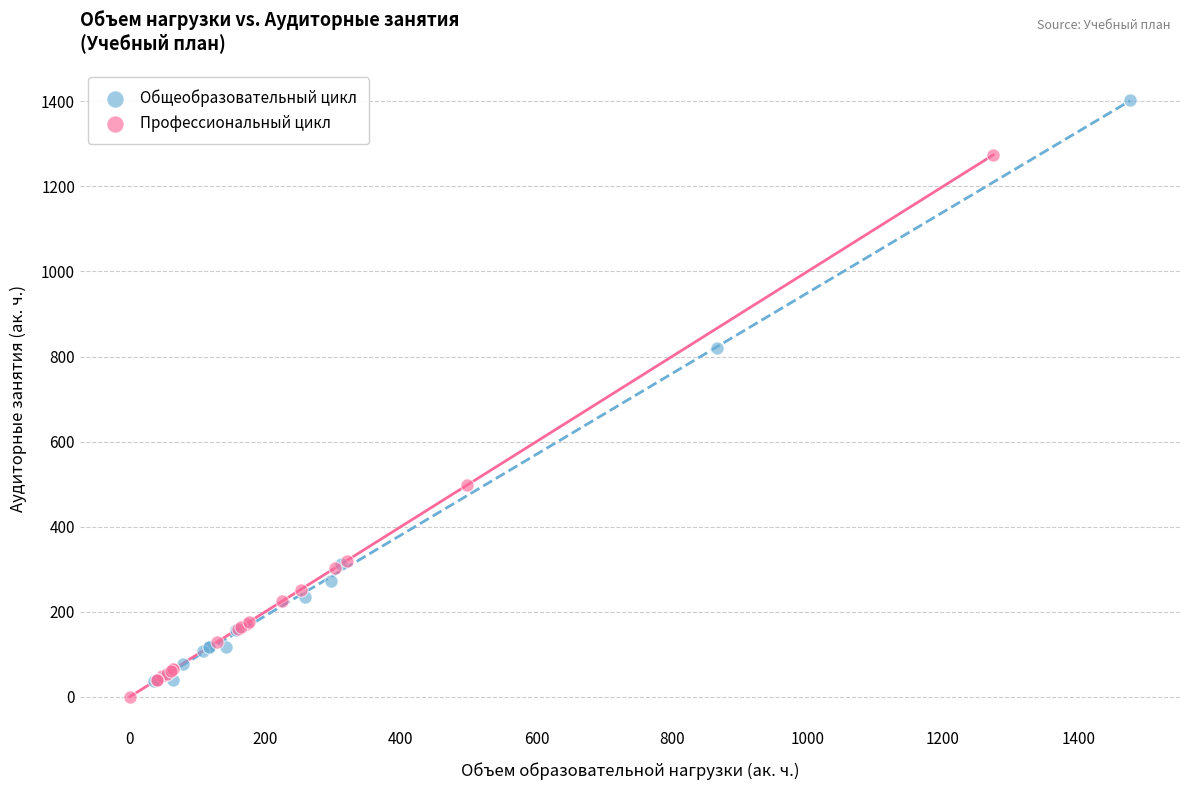

Which series reaches the maximum Y coordinate?

Общеобразовательный цикл